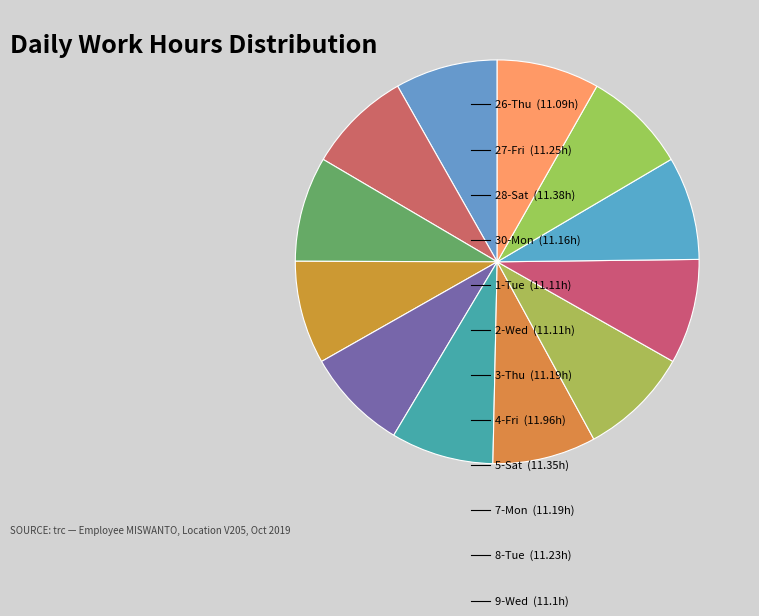

Count the number of slices in the pie.

12